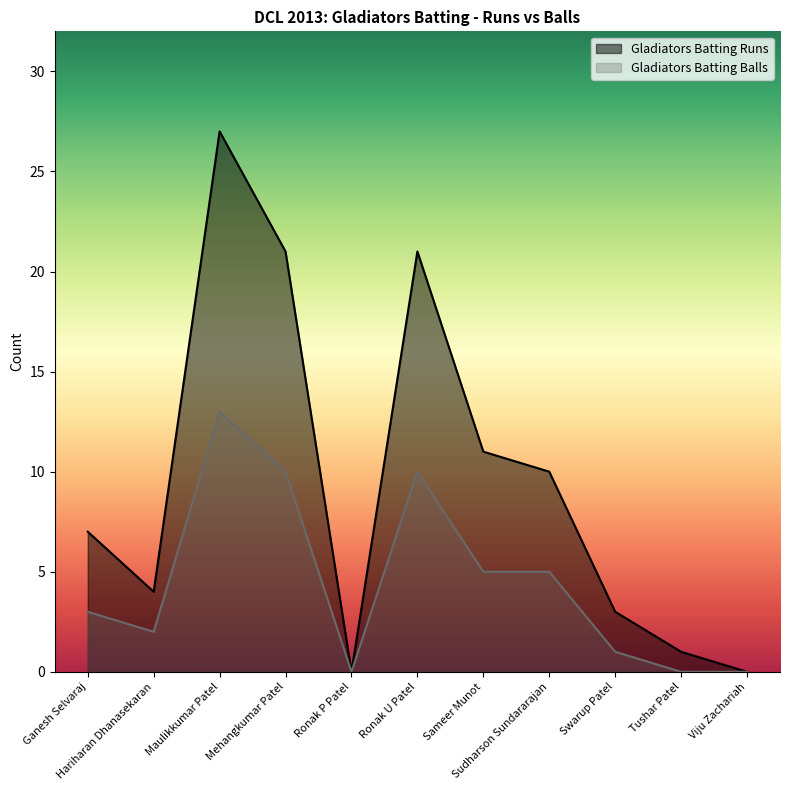

Does the chart have visible grid lines?

No